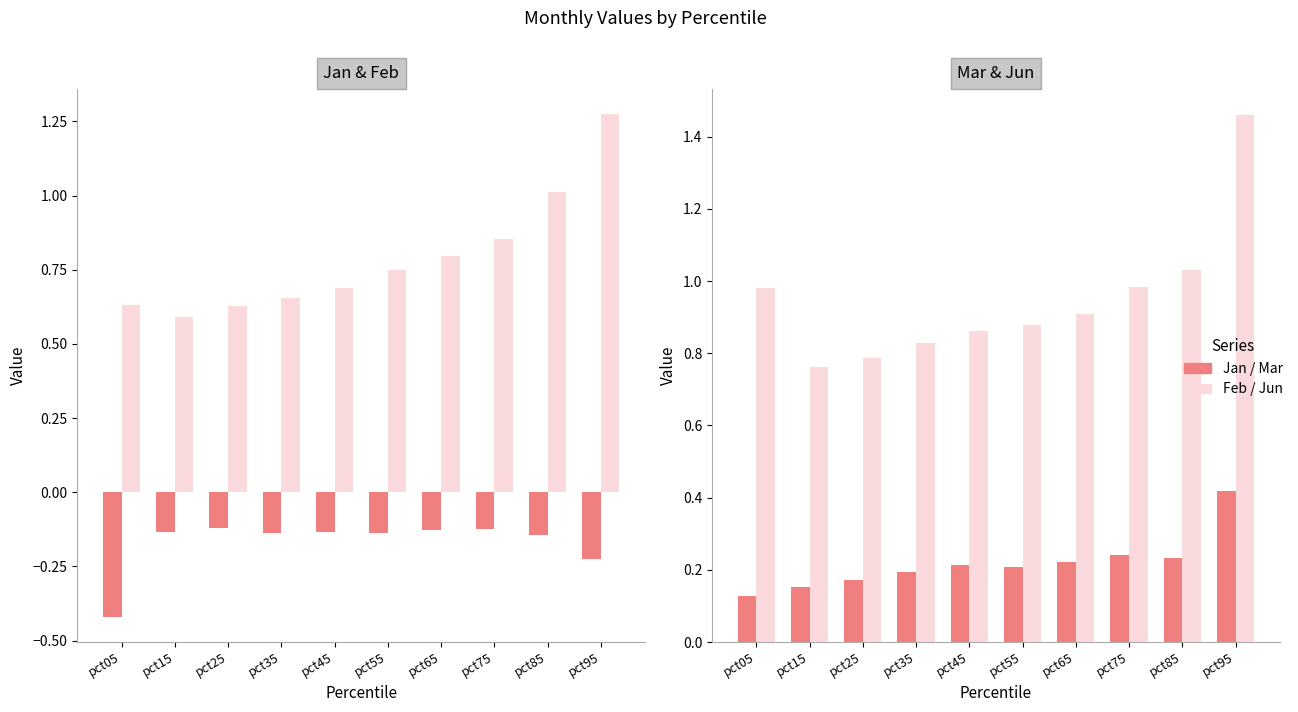

The value of Jan at pct15 is -0.0. True or false?

False